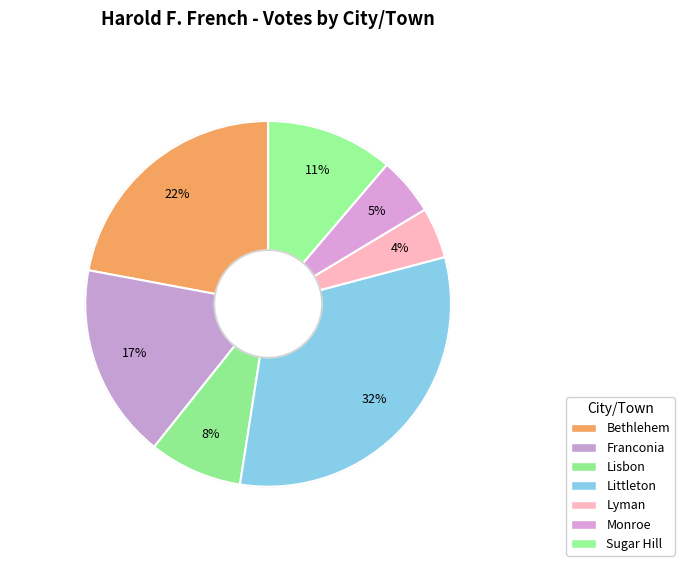

True or false: Franconia accounts for 17% of the total.

True